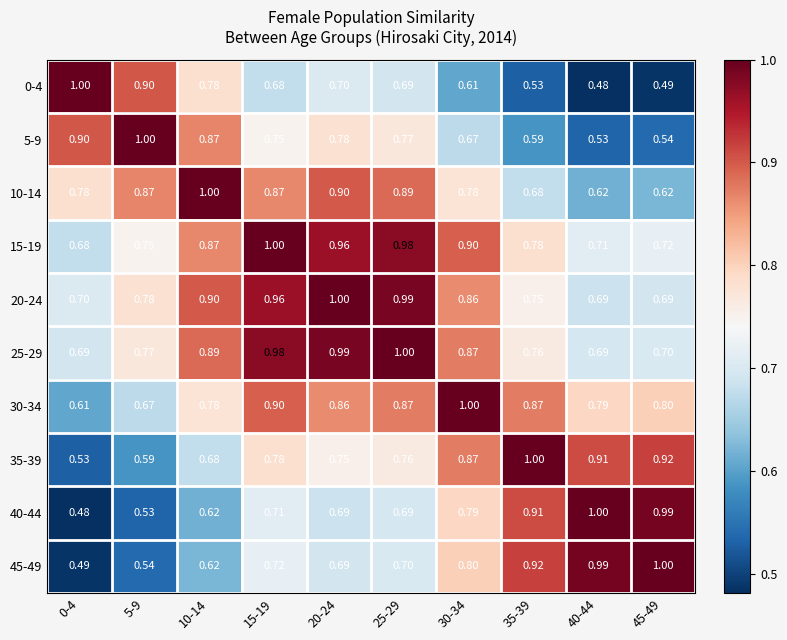

Which series has the largest total across all categories?

15-19